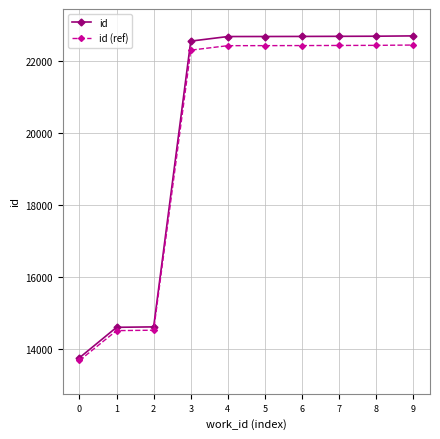

What value does the id series have at 6?

22676.0